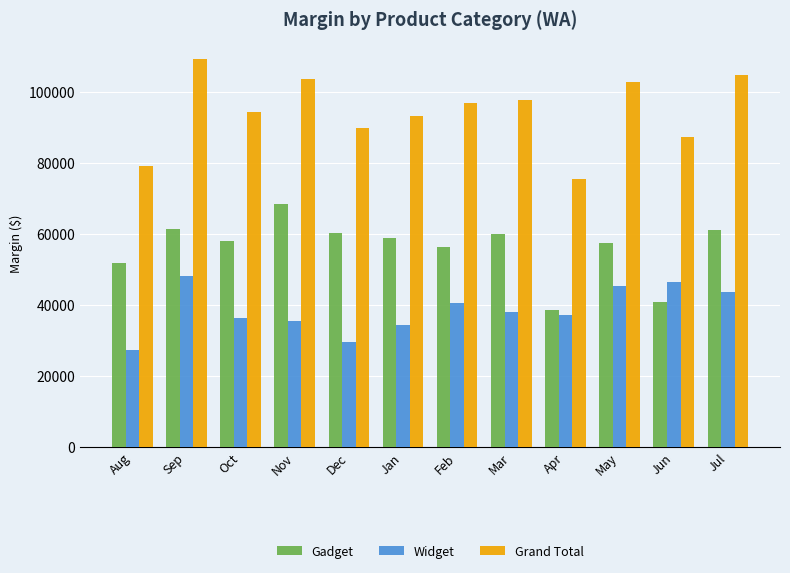

What is the difference between the Widget values at Jul and Nov?

8190.9